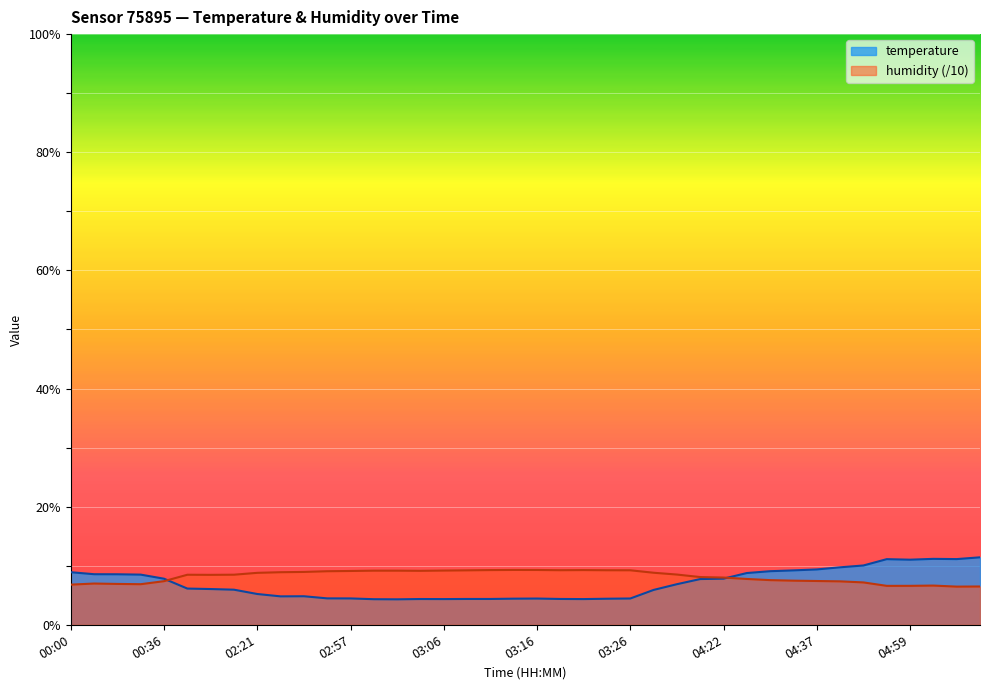

In humidity, how many points are lower than both neighbors (excluding endpoints)?

6